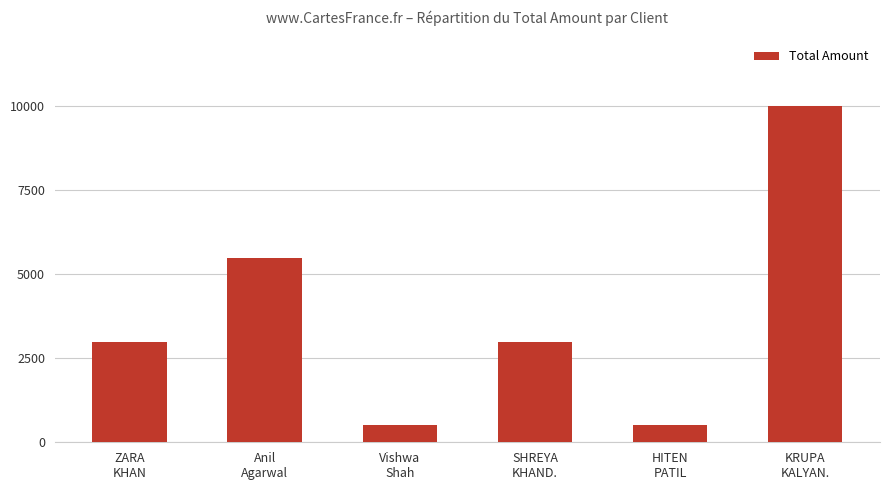

What is the ratio of the value at Anil
Agarwal to the value at ZARA
KHAN?

1.8